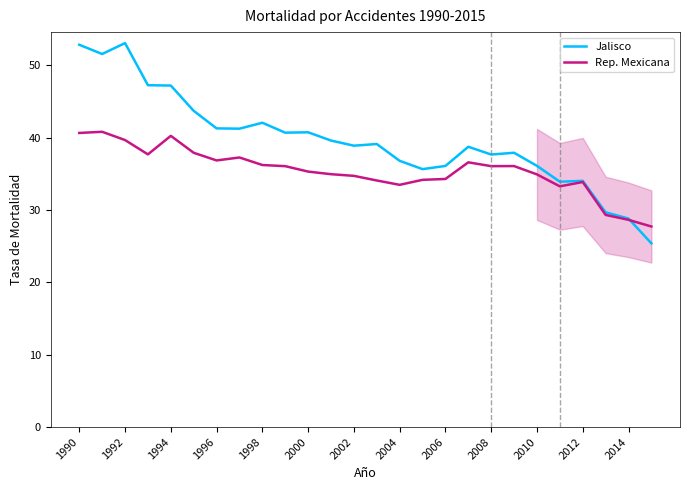

What are all the series names shown in the legend?

Jalisco, Rep. Mexicana